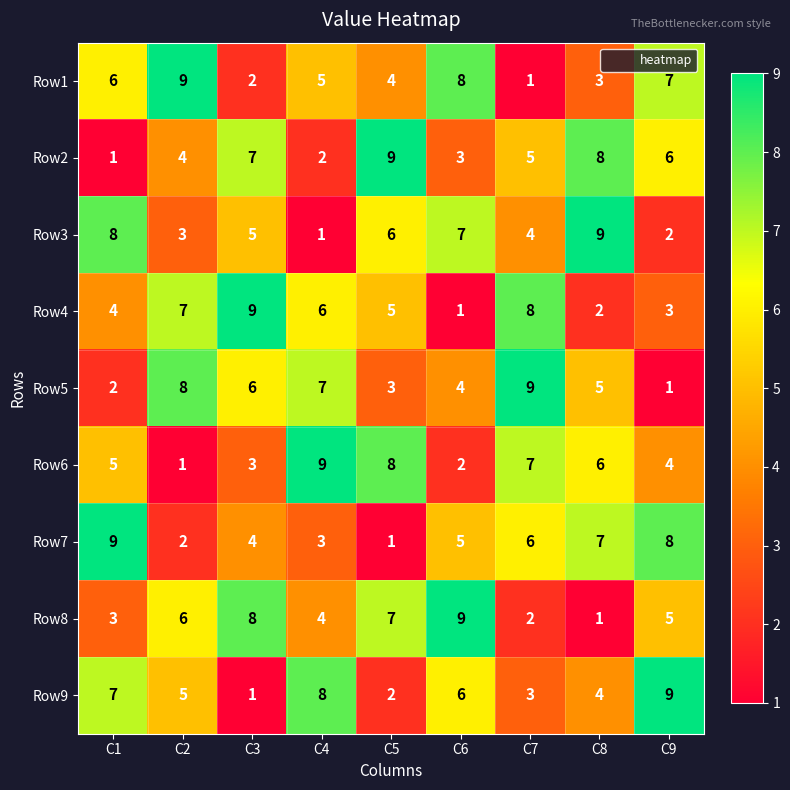

At how many categories does at least one series exceed 5?

9